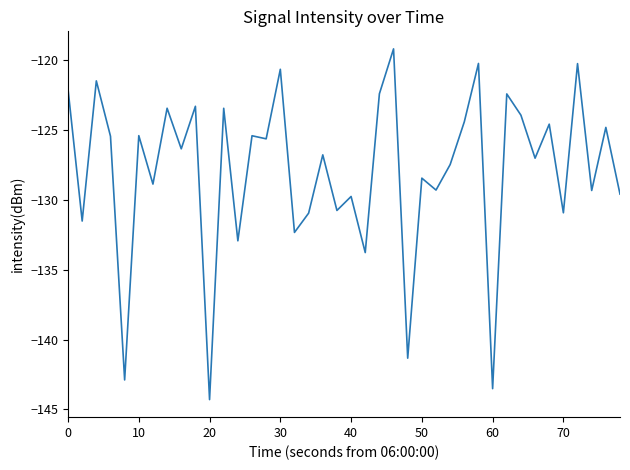

What is the maximum value shown in the chart?

-119.2